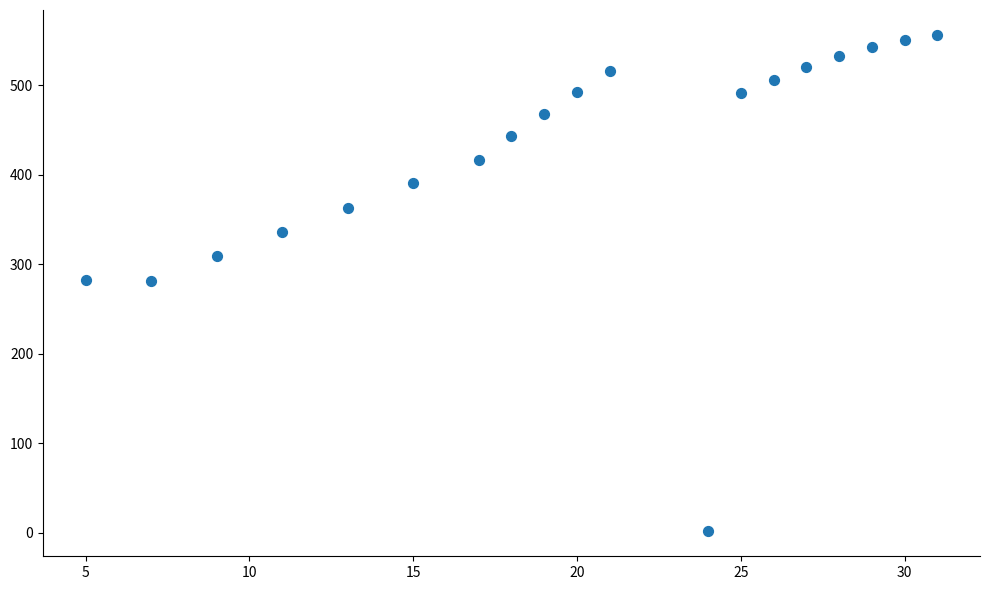

What is the range of Y values (max minus min)?

554.9